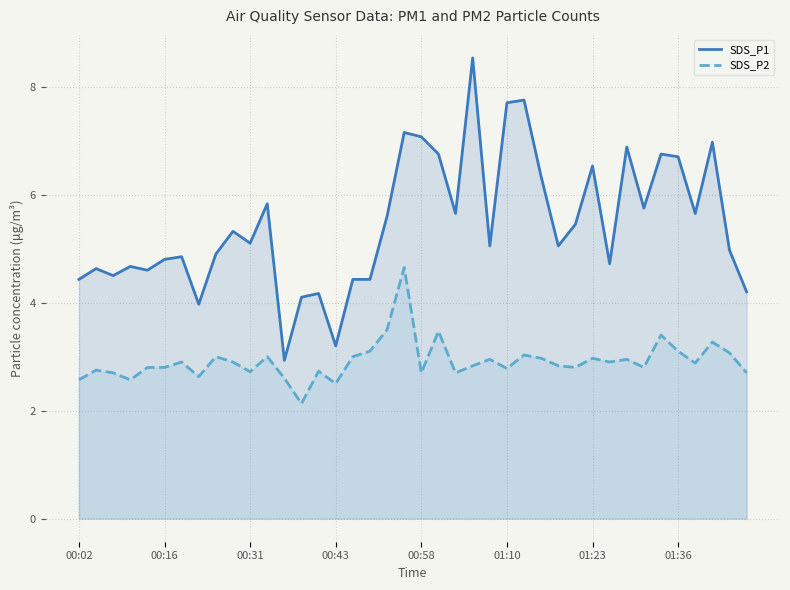

What are all the series names shown in the legend?

SDS_P1, SDS_P2